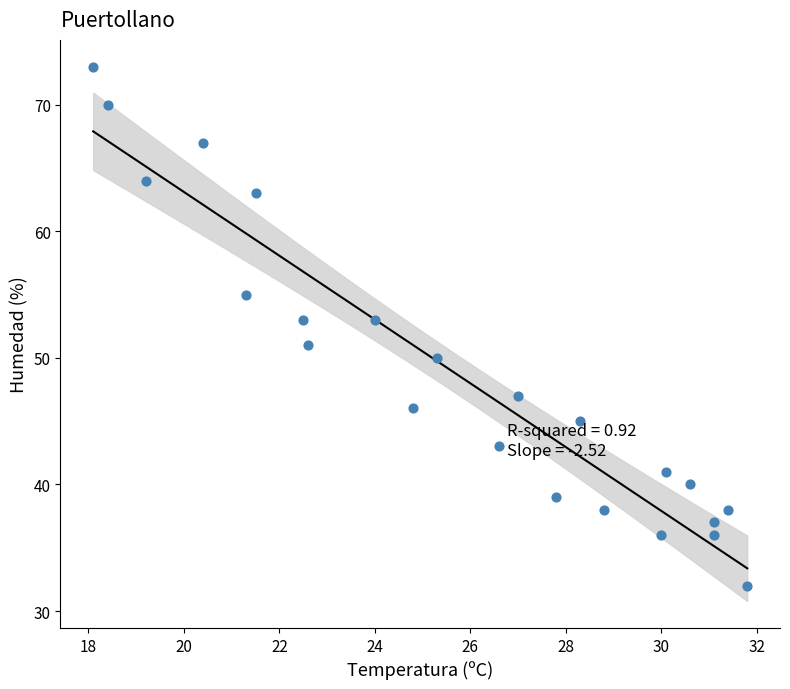

What is the range of Y values (max minus min)?

41